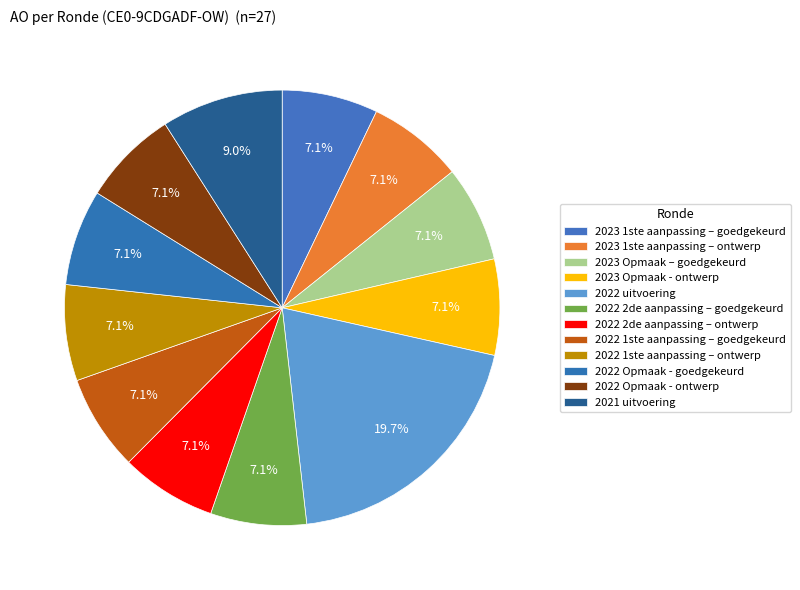

How many segments does this pie chart have?

12